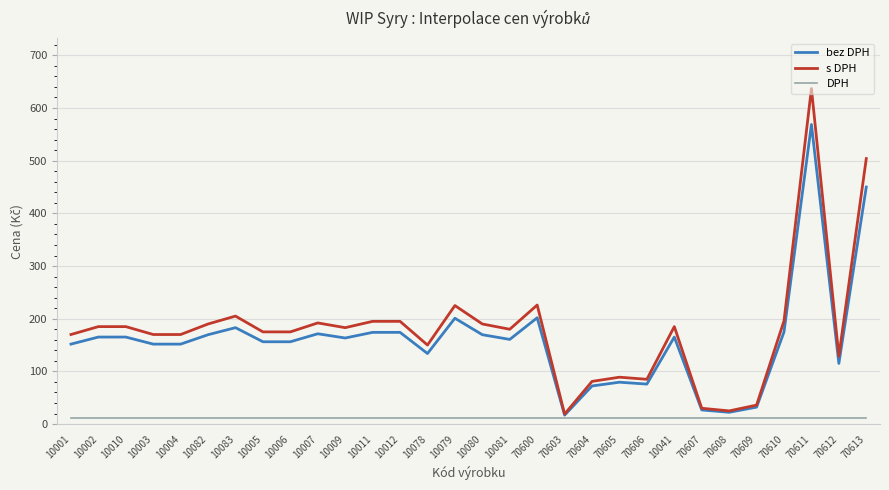

True or false: s DPH has a value of 772.0 at 70613.

False